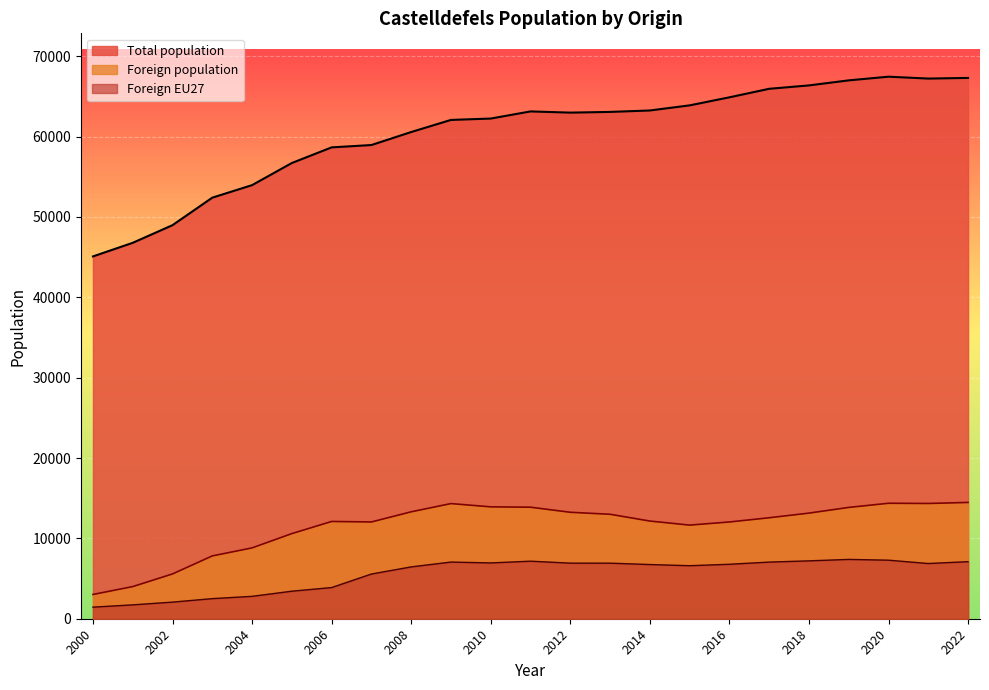

True or false: Foreign EU27 and Total population intersect in this chart.

False